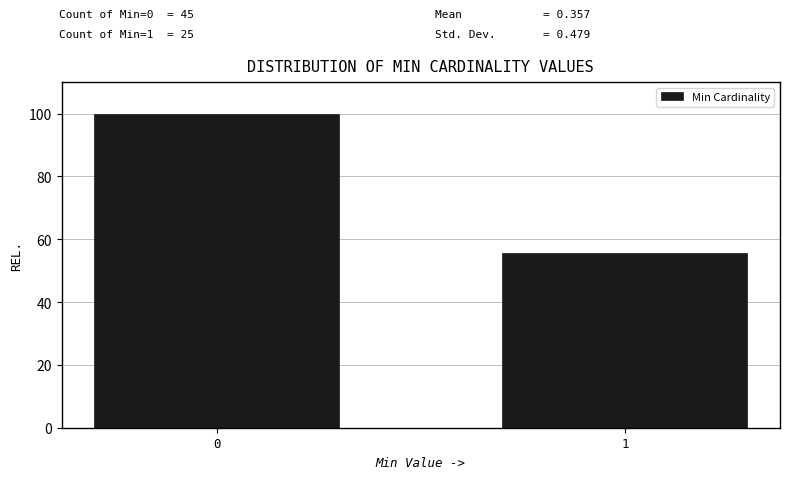

Reading right to left, what are all the values shown in this chart?

1=55.6	0=100.0